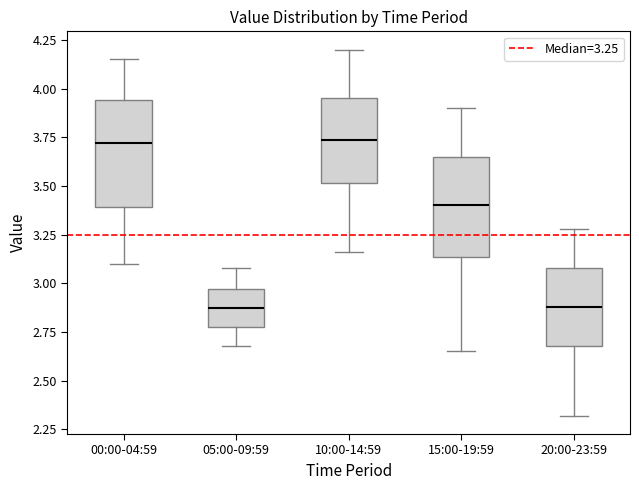

Reading left to right, read every box against the y-axis: the position of its median line, the range the box covers, and the ends of its whiskers. The values are not printed on the chart, so give them approximately, as read against the axis.

00:00-04:59: median 3.70, box 3.40 to 3.95, whiskers 3.10 to 4.15
05:00-09:59: median 2.90, box 2.80 to 2.95, whiskers 2.70 to 3.10
10:00-14:59: median 3.75, box 3.50 to 3.95, whiskers 3.15 to 4.20
15:00-19:59: median 3.40, box 3.15 to 3.65, whiskers 2.65 to 3.90
20:00-23:59: median 2.90, box 2.70 to 3.10, whiskers 2.30 to 3.30